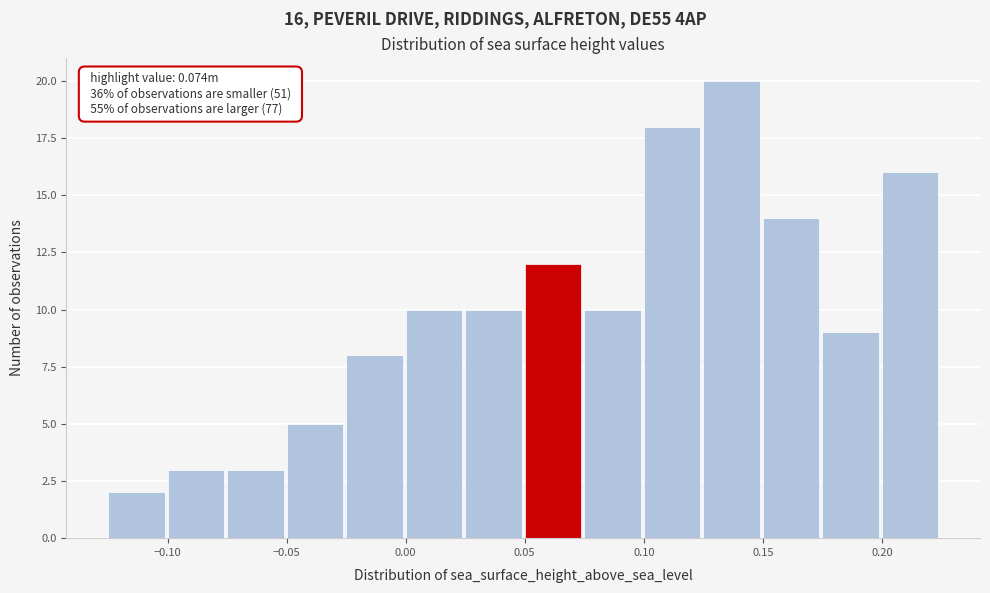

Which range on the x-axis has the tallest bar?

0.125 to 0.150